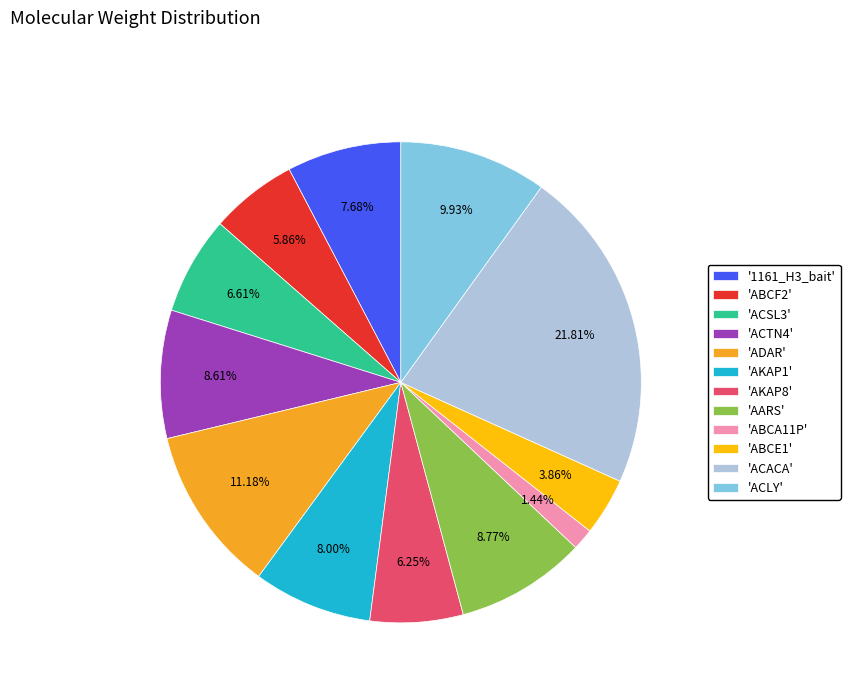

Which slice is the largest?

'ACACA'